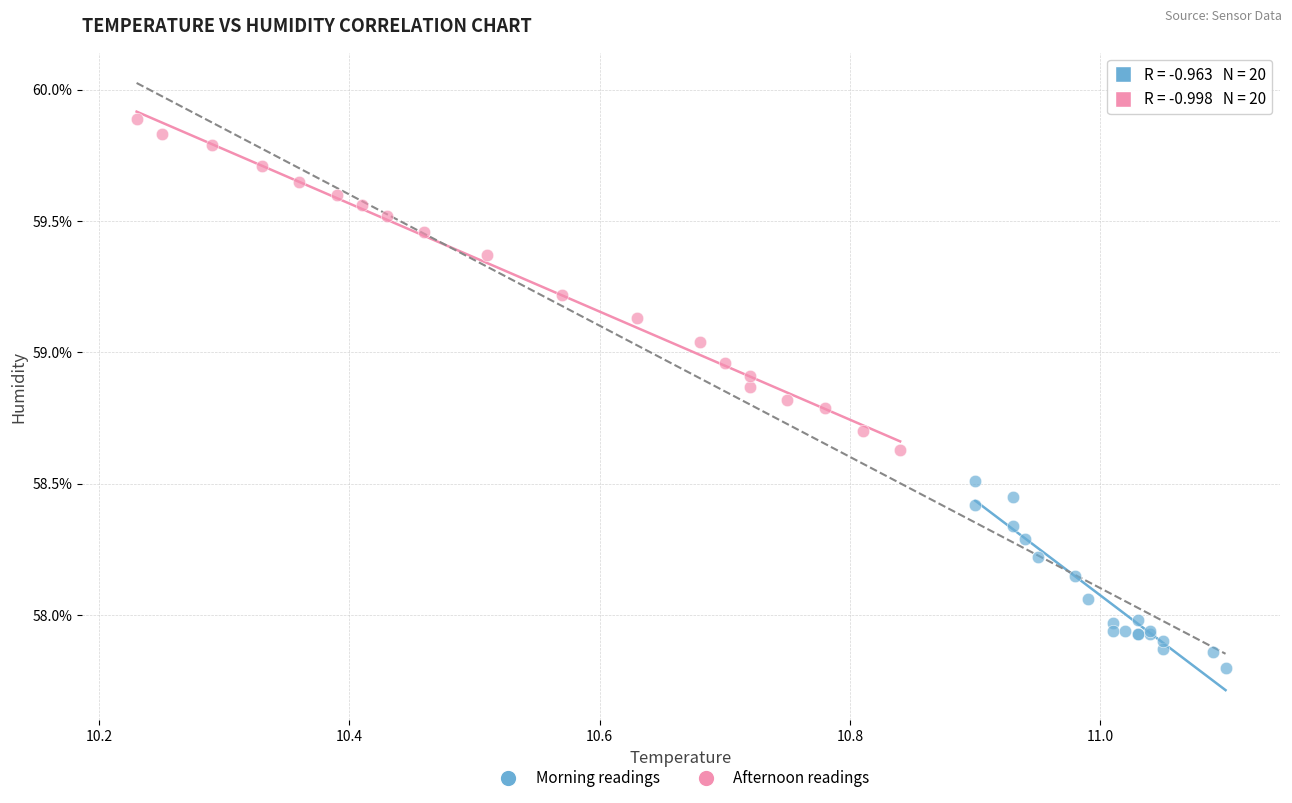

Which series reaches the maximum Y coordinate?

Afternoon readings